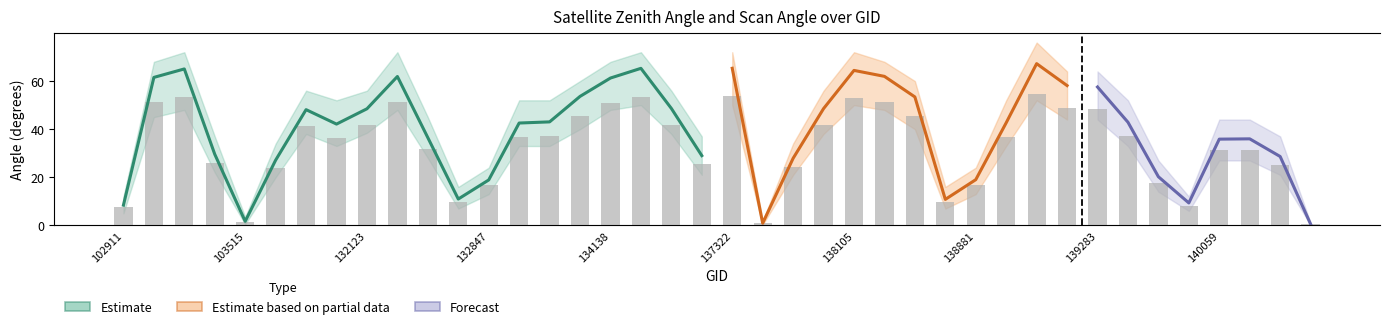

At how many categories does at least one series exceed 15?

33